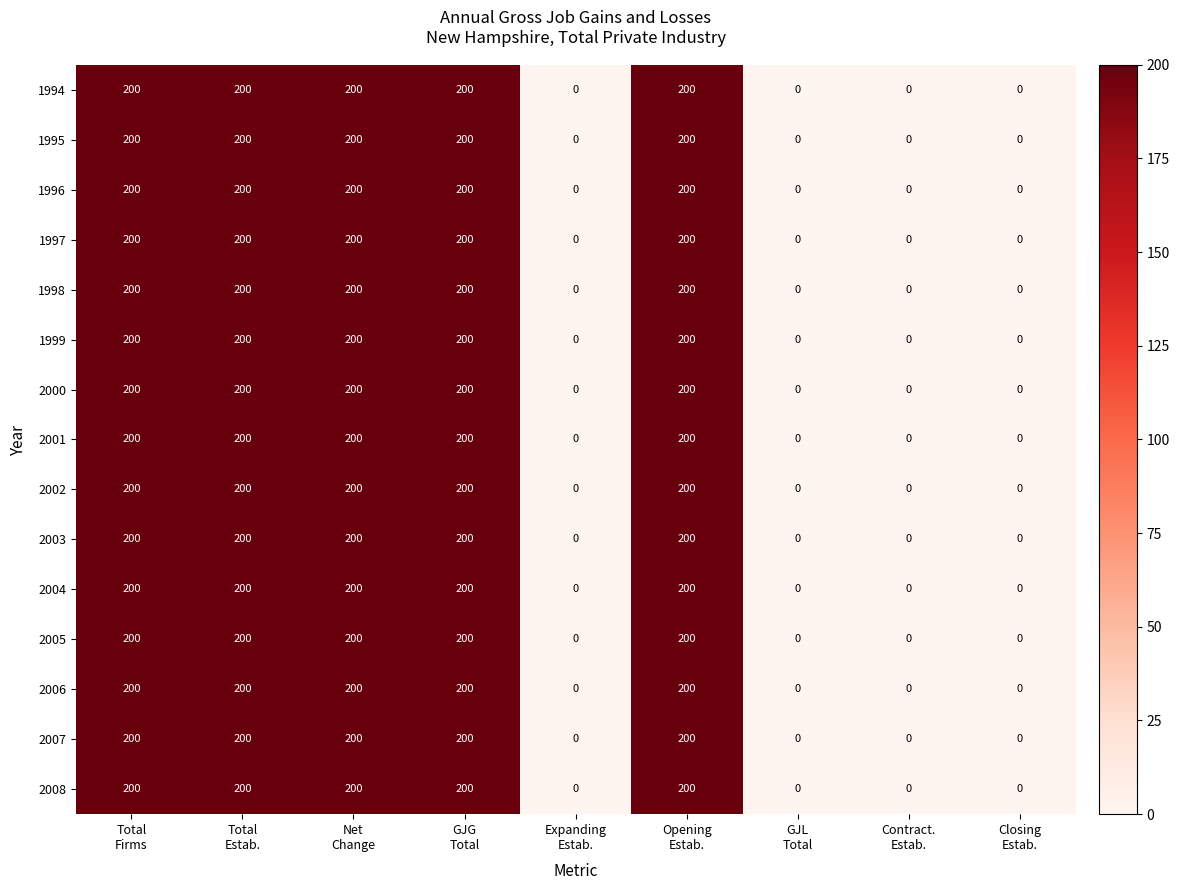

At how many categories does at least one series exceed 108?

5